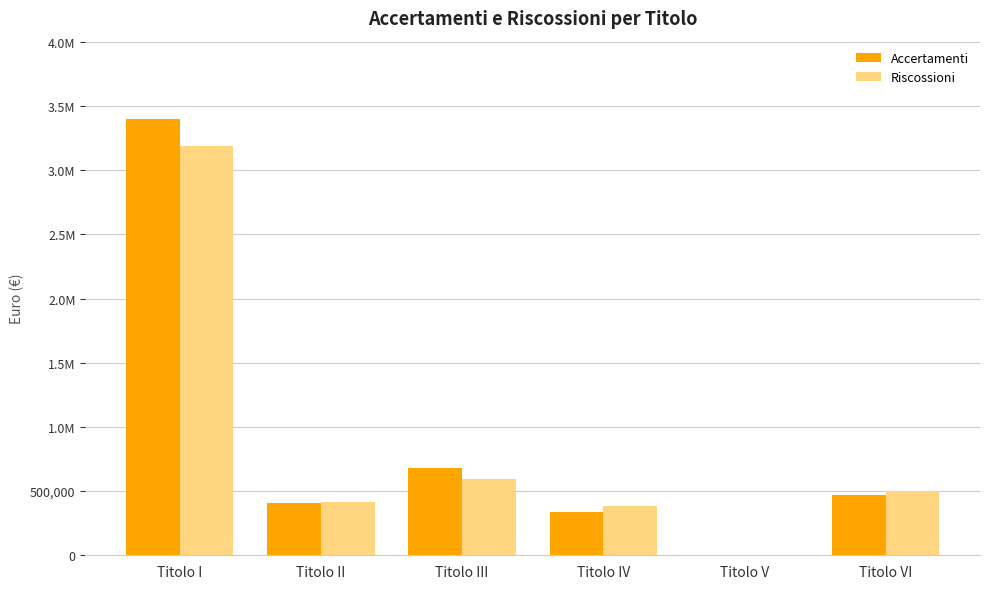

Are the bars horizontal?

No